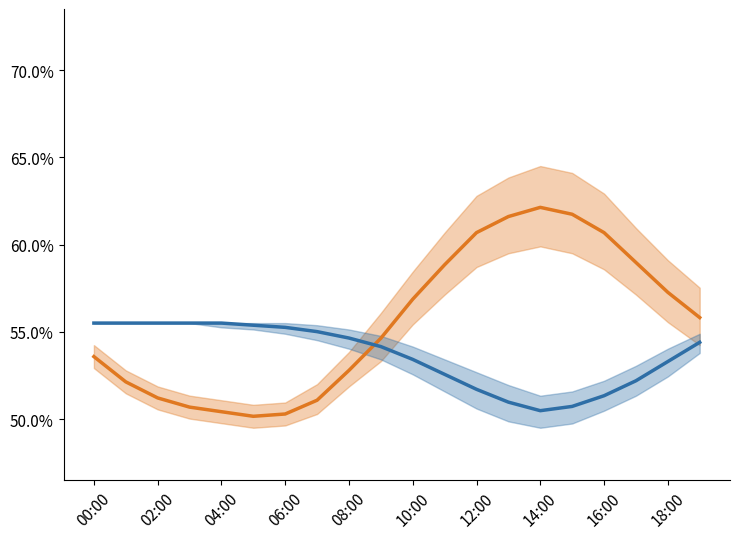

What are all the series names shown in the legend?

temperature, humidity